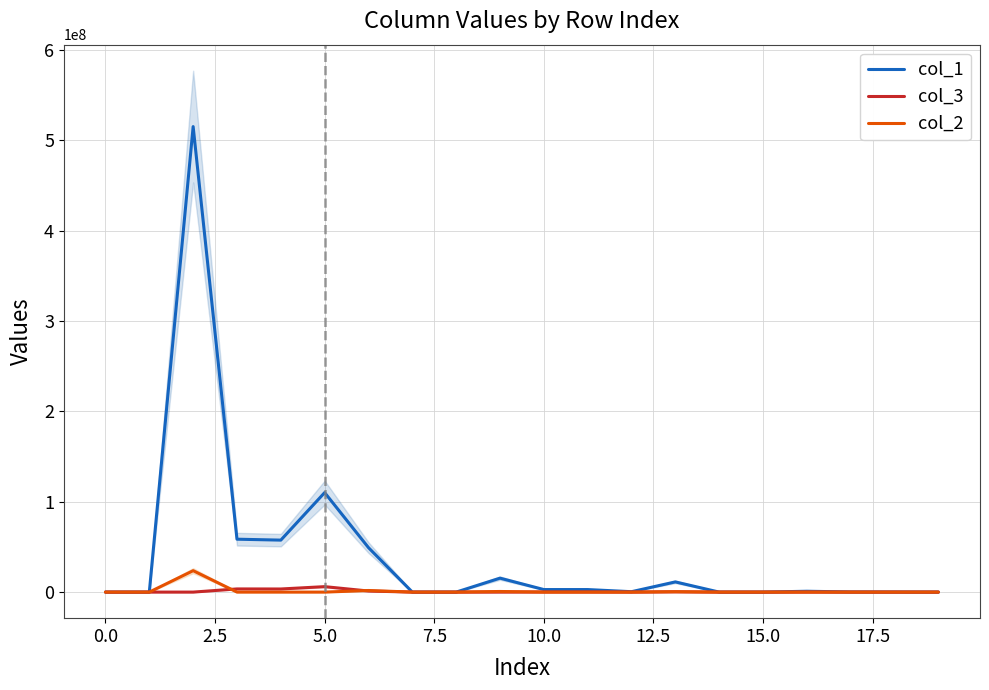

How many values in the col_3 series exceed 5587?

9